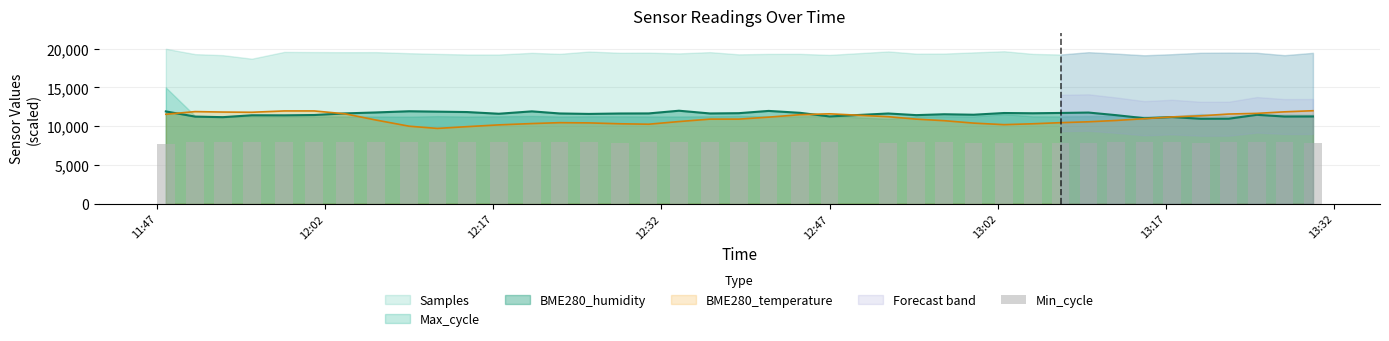

How many bars are there in total?

39